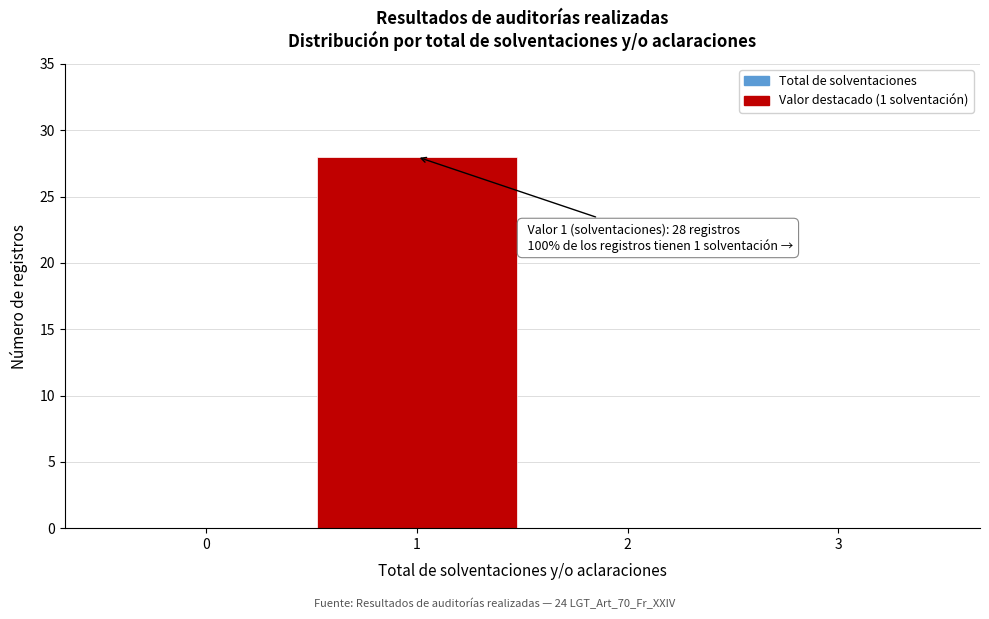

Which range on the x-axis has the tallest bar?

0.5 to 1.5